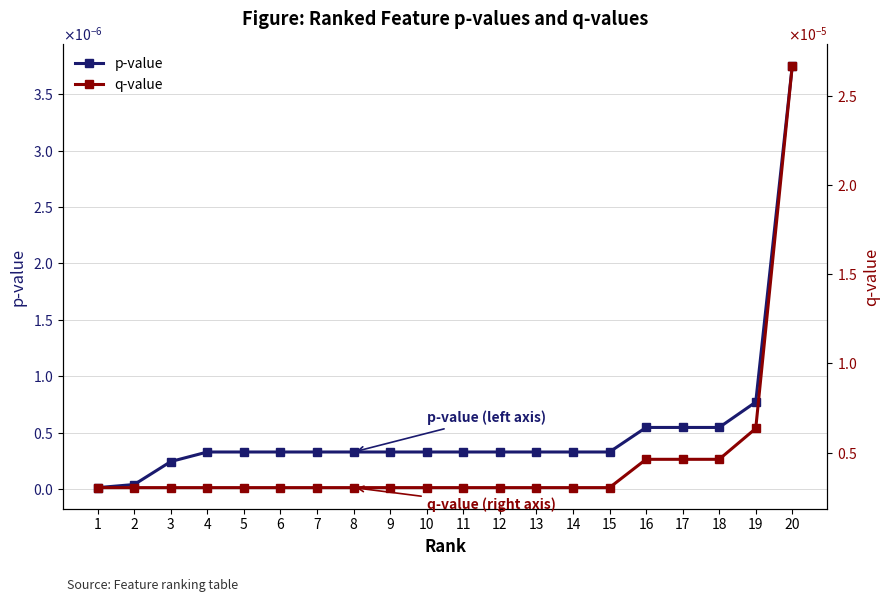

Rank the categories by p-value value from lowest to highest.

1, 2, 3, 4, 5, 6, 7, 8, 9, 10, 11, 12, 13, 14, 15, 16, 17, 18, 19, 20